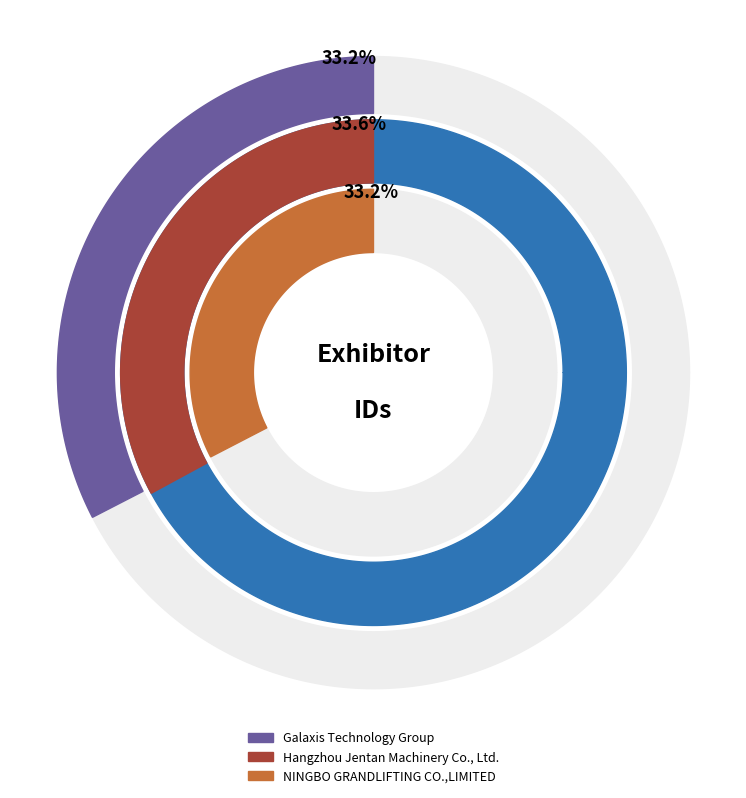

Is it true that Hangzhou Jentan Machinery Co., Ltd. is 26% of the pie?

False